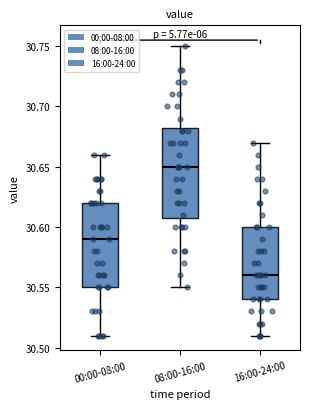

Reading left to right, transcribe this box plot: for each box, give where its median line is, the range the box spans, and where its two whiskers end, as read against the y-axis. The values are not printed on the chart, so give them approximately, as read against the axis.

00:00-08:00: median 30.590, box 30.550 to 30.620, whiskers 30.510 to 30.660
08:00-16:00: median 30.650, box 30.610 to 30.685, whiskers 30.550 to 30.750
16:00-24:00: median 30.560, box 30.540 to 30.600, whiskers 30.510 to 30.670